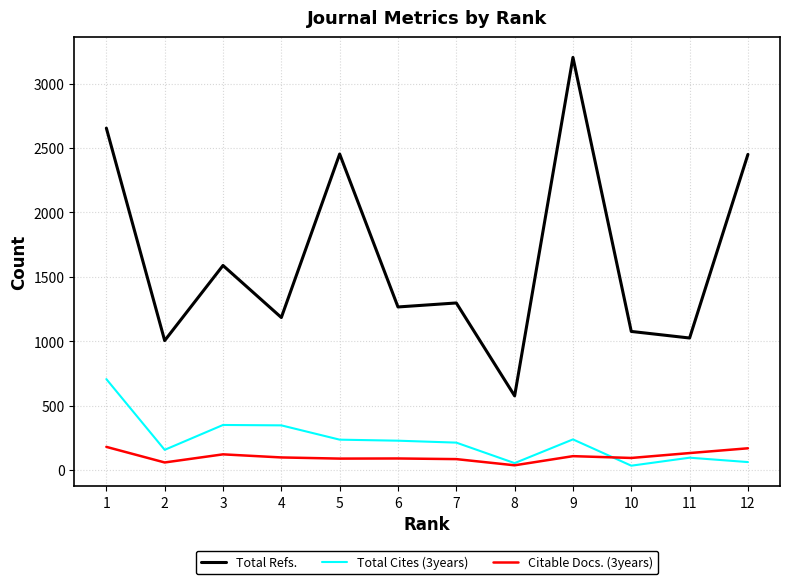

True or false: Total Cites (3years) and Citable Docs. (3years) cross at least once.

True